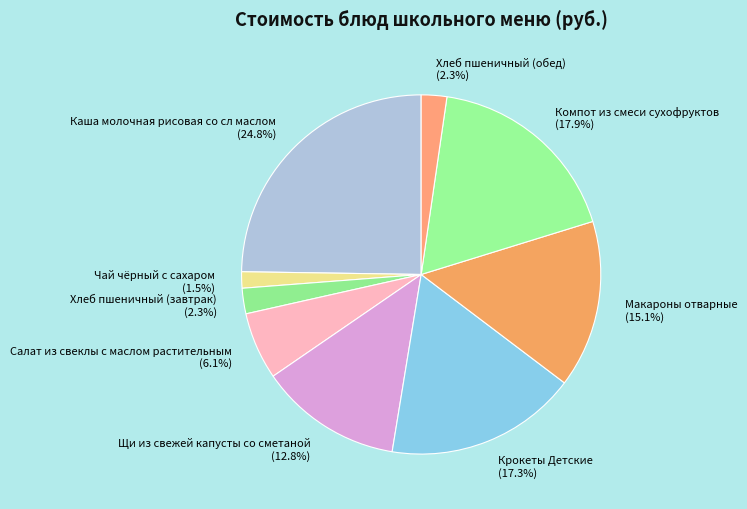

What percentage is the Каша молочная рисовая со сл маслом slice, to the nearest percent?

25%